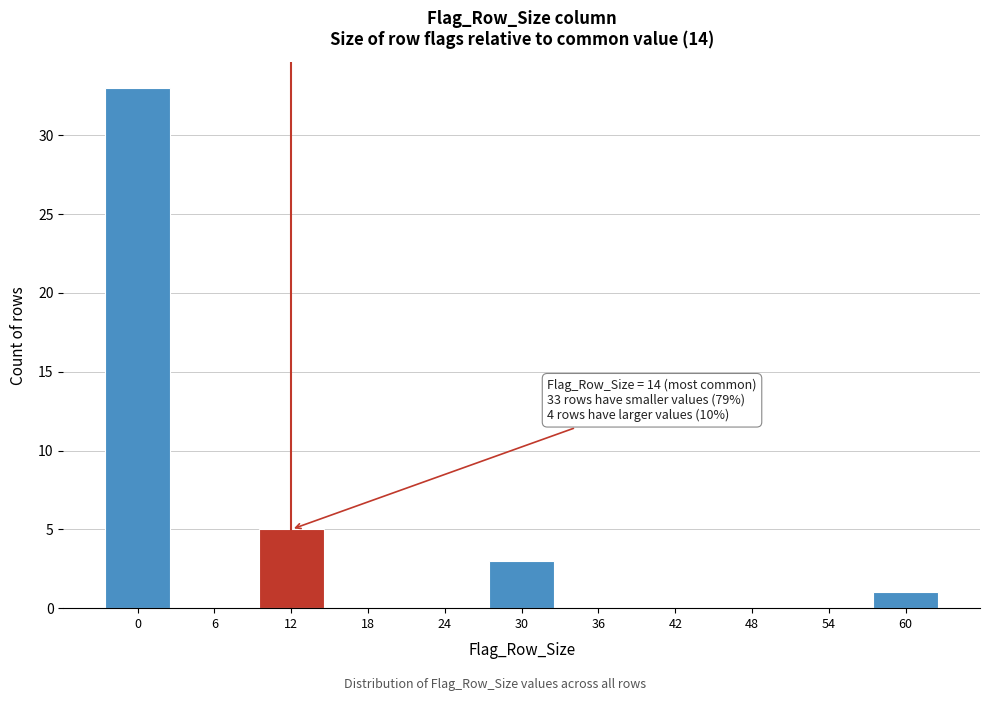

Reading left to right, what are all the values shown in this chart?

0=33	6=0	12=5	18=0	24=0	30=3	36=0	42=0	48=0	54=0	60=1